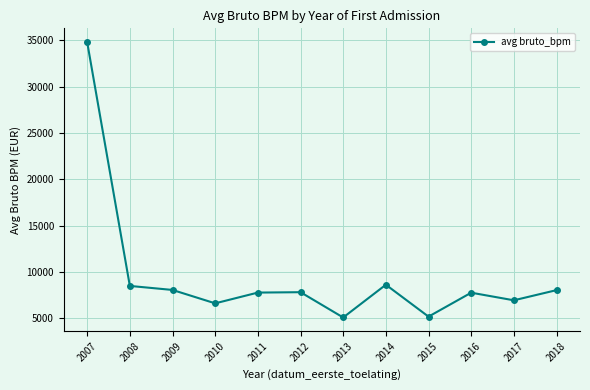

What is the smallest value displayed?

5062.5